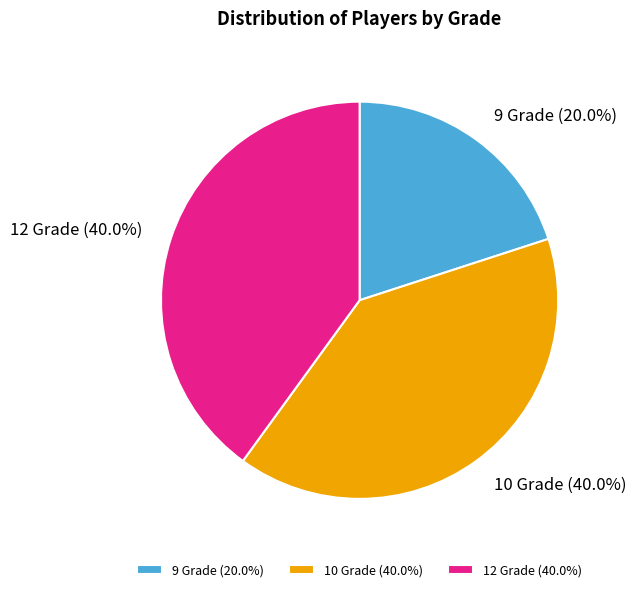

To the nearest percent, what is the difference between the largest and smallest slice percentages?

20%